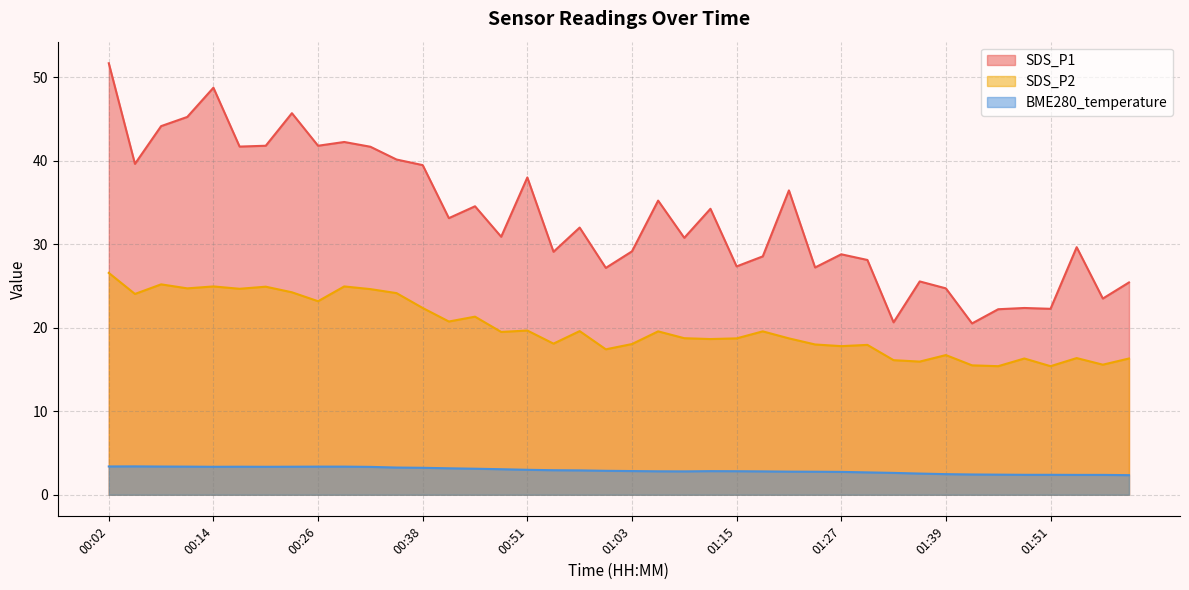

What is the sum of the BME280_temperature values at 00:48 and 01:27?

5.8